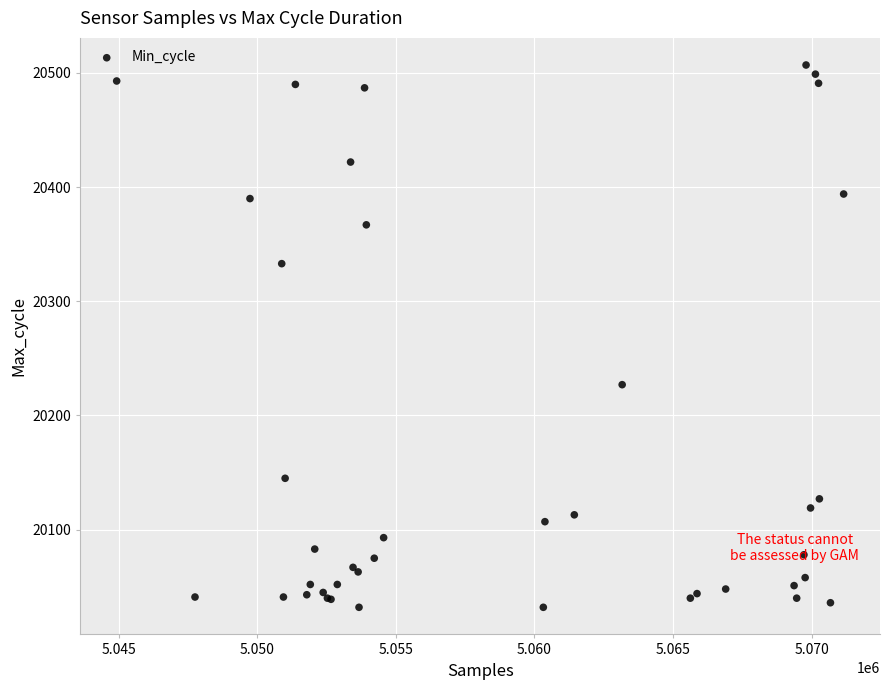

What Y value in the scatter plot is closest to 20269?

20227